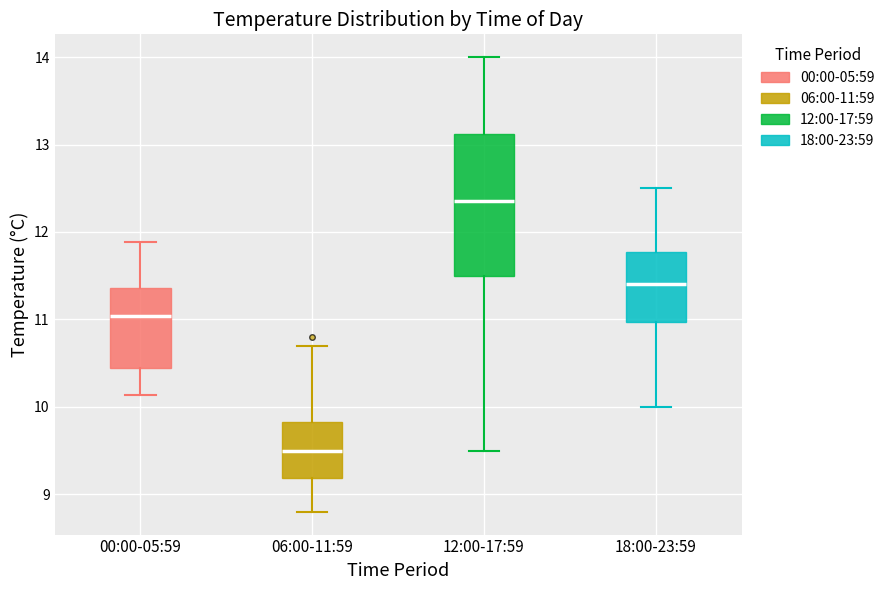

Comparing the boxes themselves (not the whiskers), which one is the tallest?

12:00-17:59